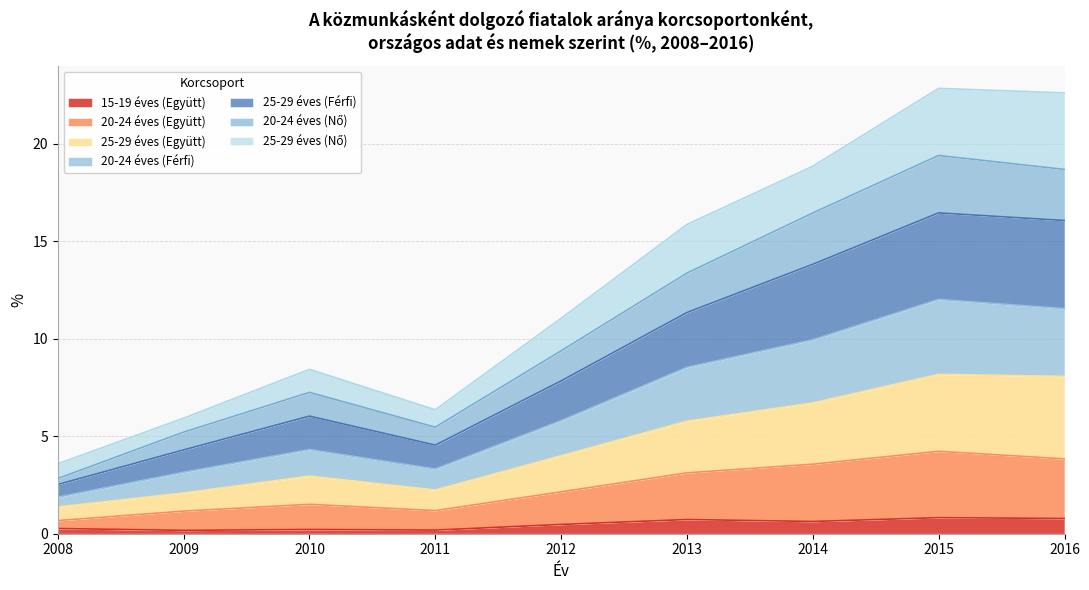

At which category is the sum across all series the highest?

2015